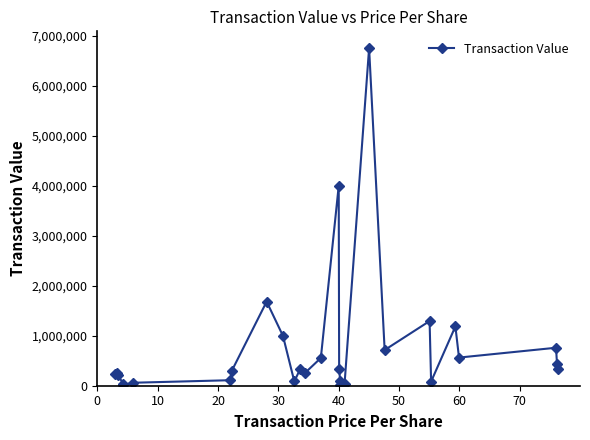

What is the value of the 13th point from the left?

254621